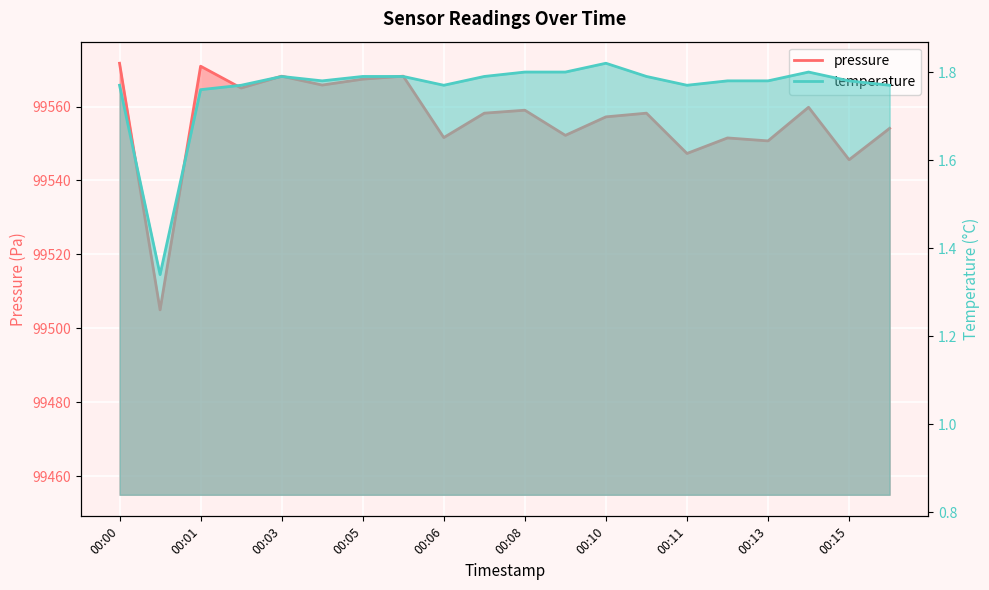

What is the smallest value displayed?

1.3